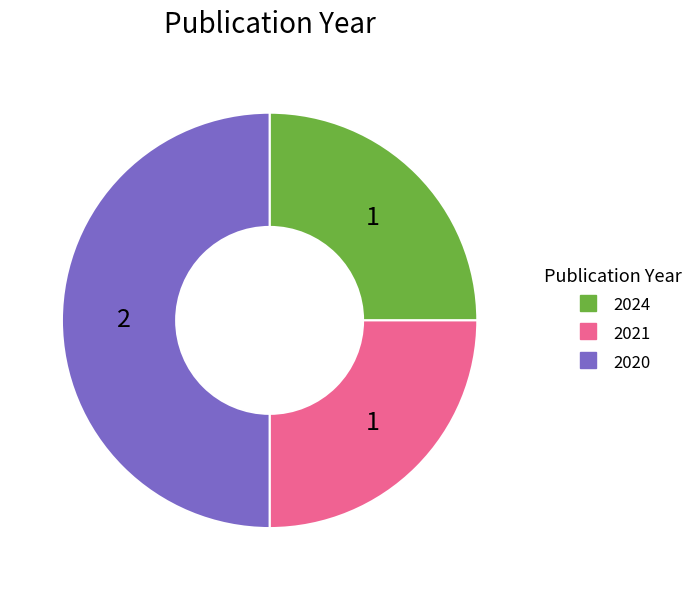

How many slices are in this pie chart?

3